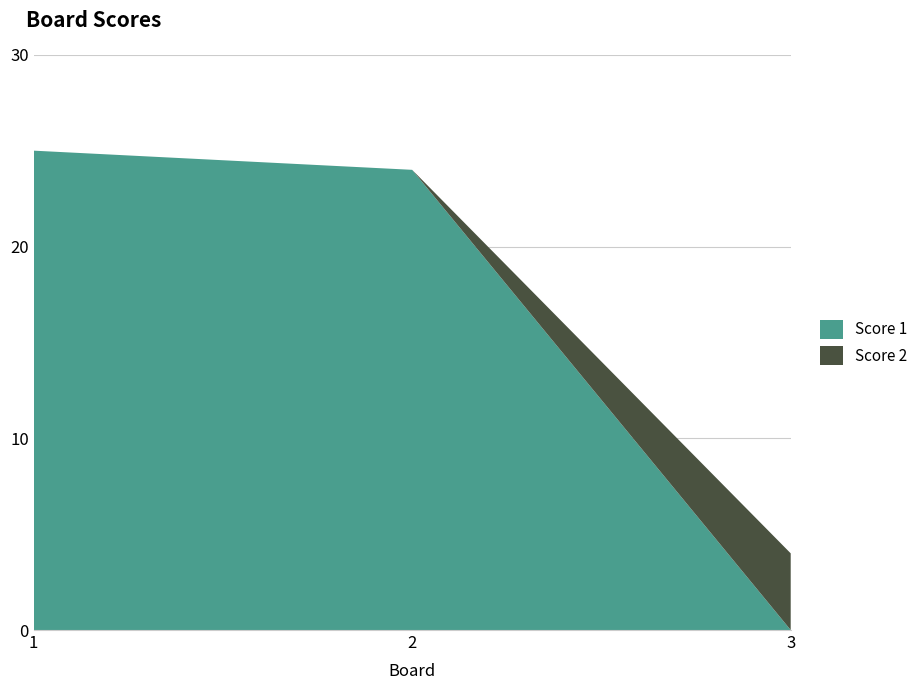

Reading left to right, list all the values displayed in this chart.

Score 1: 25	24	0
Score 2: 0	0	4